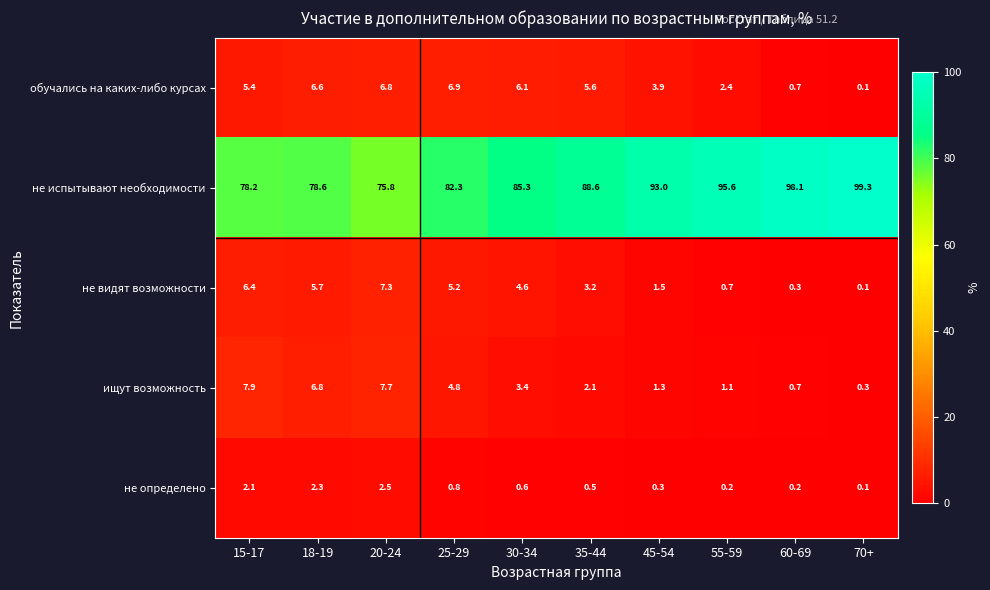

What is the minimum value shown in the chart?

0.1